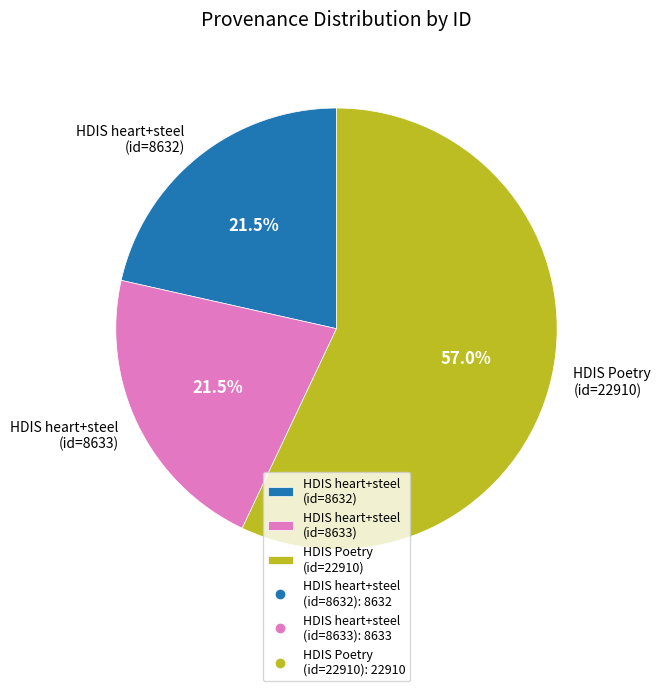

Is there any slice that represents more than half of the pie?

Yes